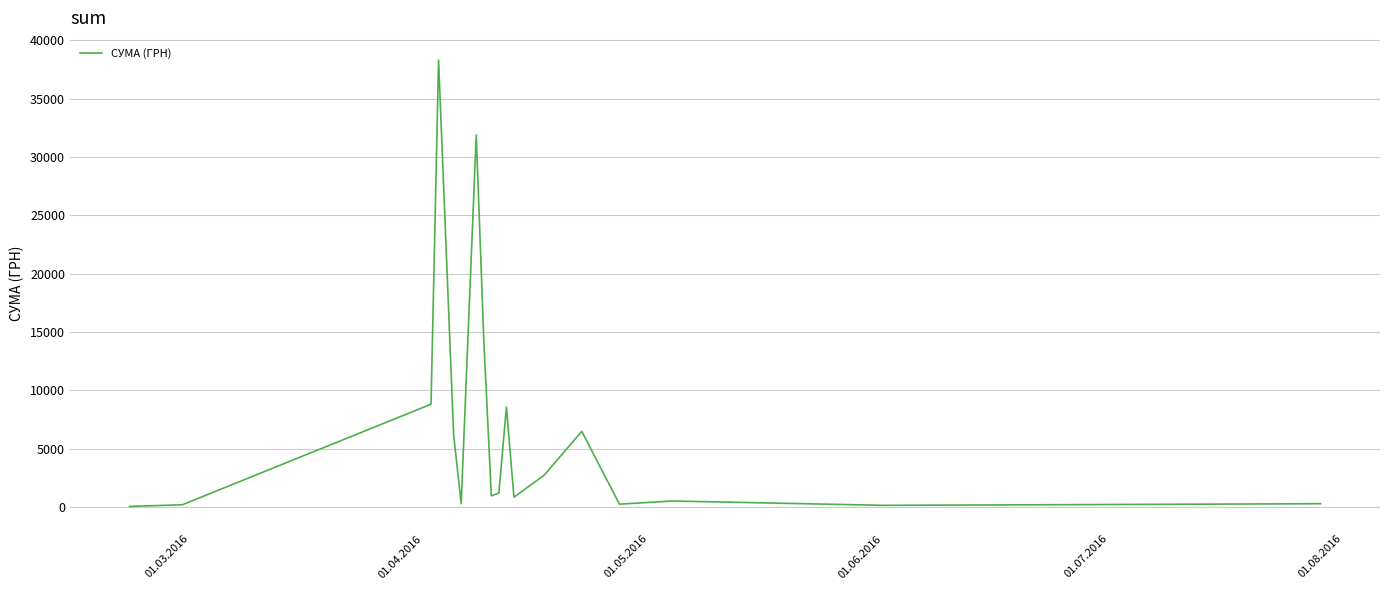

What is the greatest value displayed?

38303.0